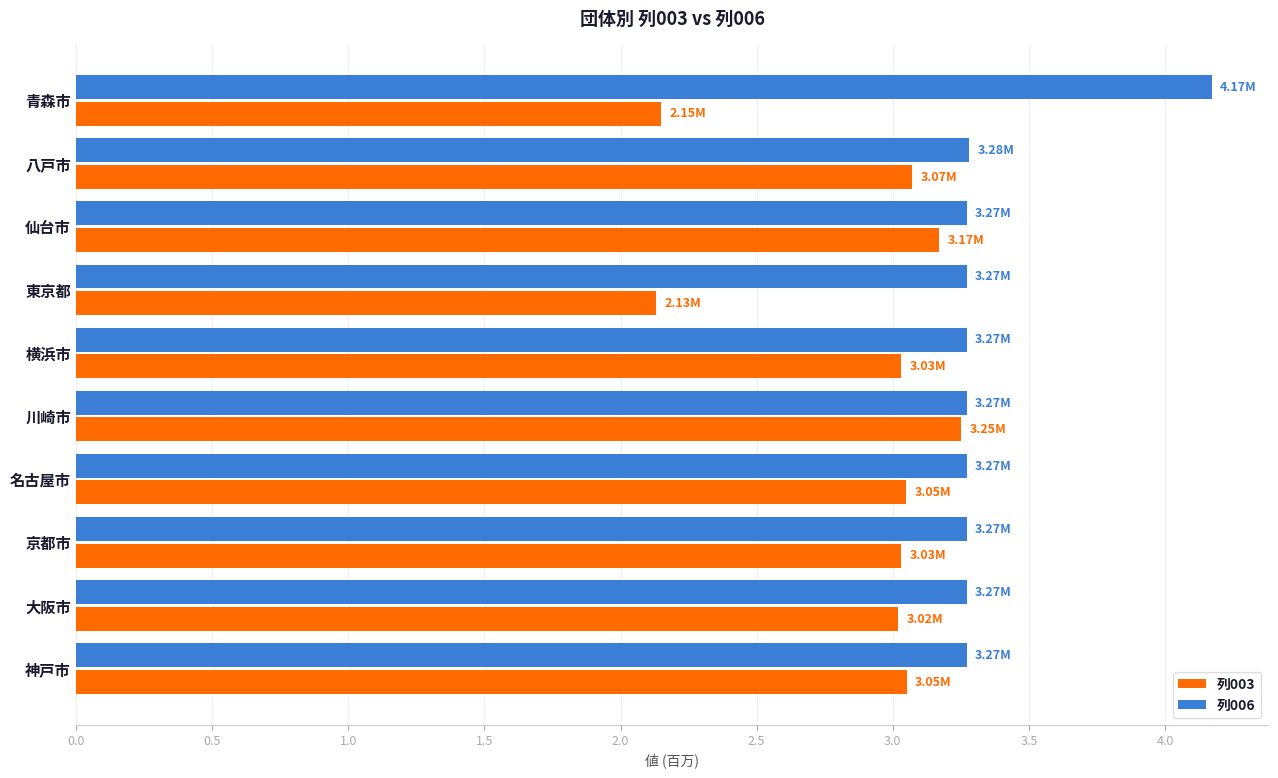

What is the spread (max minus min) of values at 大阪市?

0.3